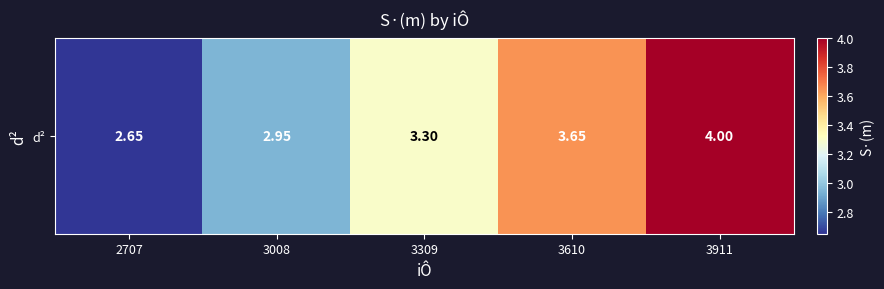

What value does the data have at 2707?

2.6